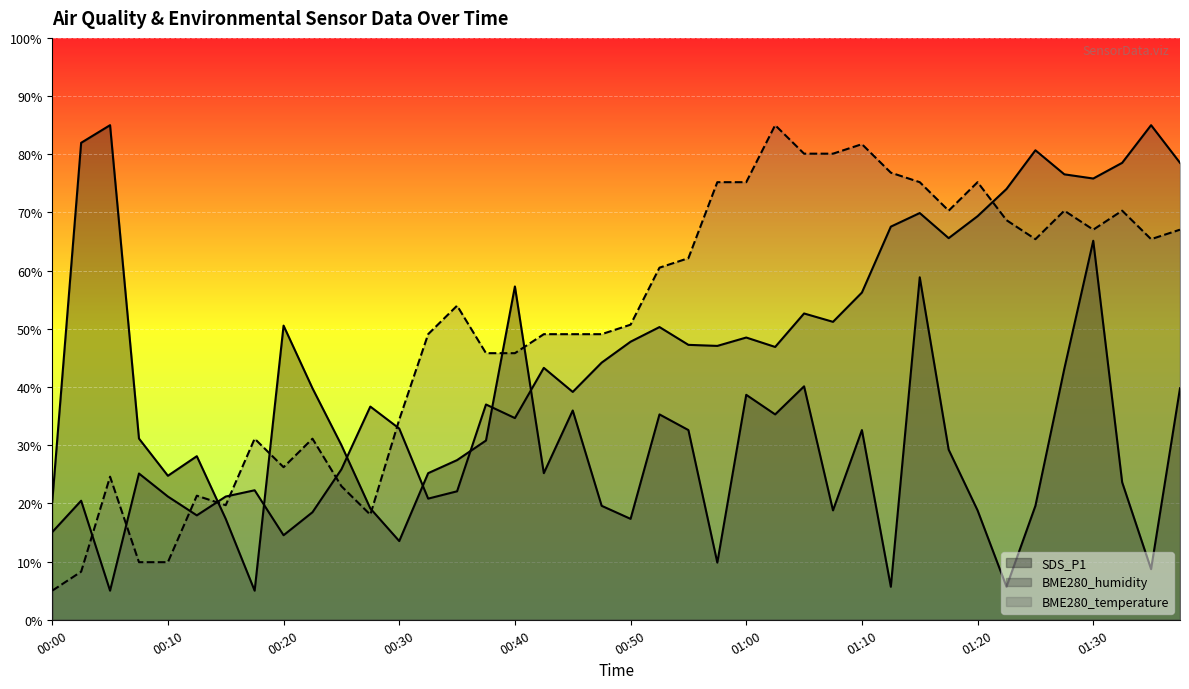

What is the spread (max minus min) of values at 00:08?

21.2